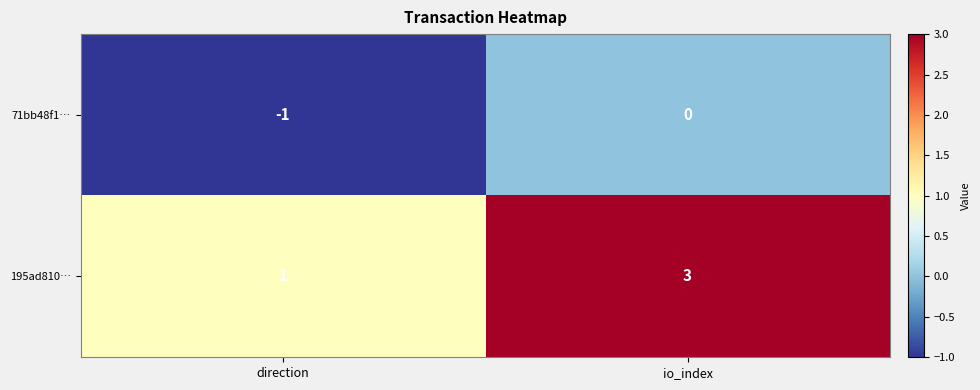

At io_index, list the series in order from largest to smallest.

195ad810…, 71bb48f1…